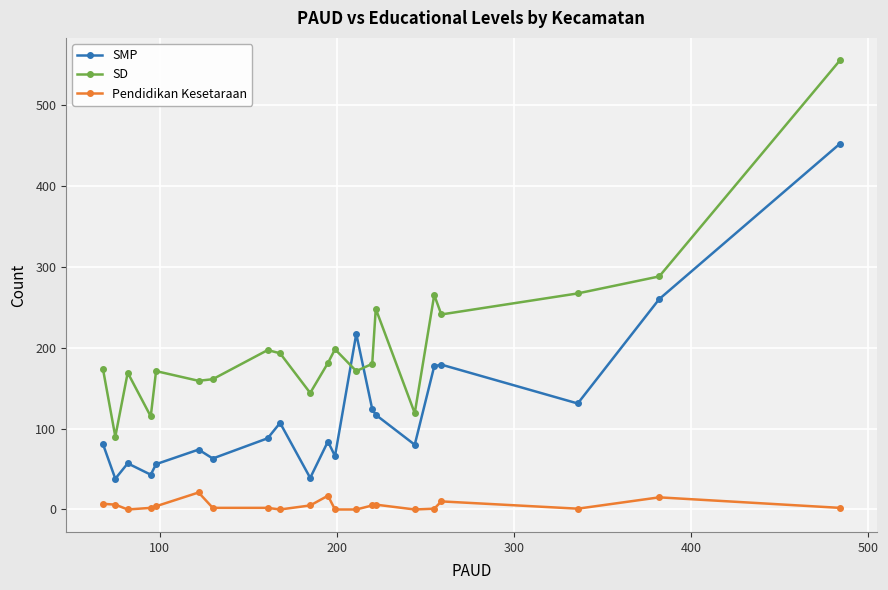

Which series has the largest range (max minus min)?

SD